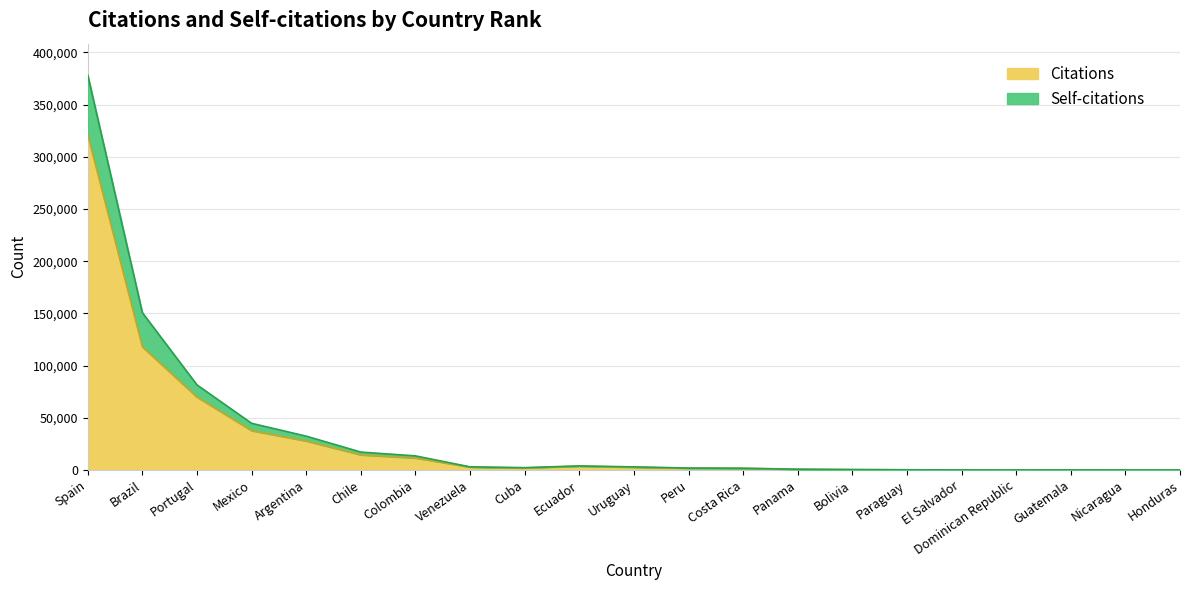

True or false: Citations has more than 0 interior local peaks.

True